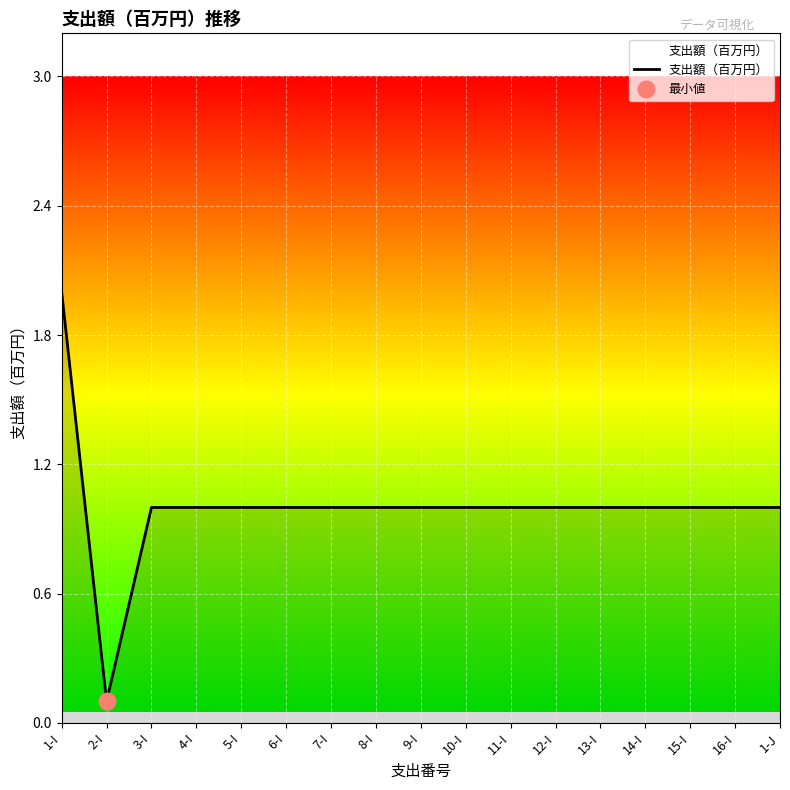

What is the difference between the values at 2-I and 9-I?

0.9